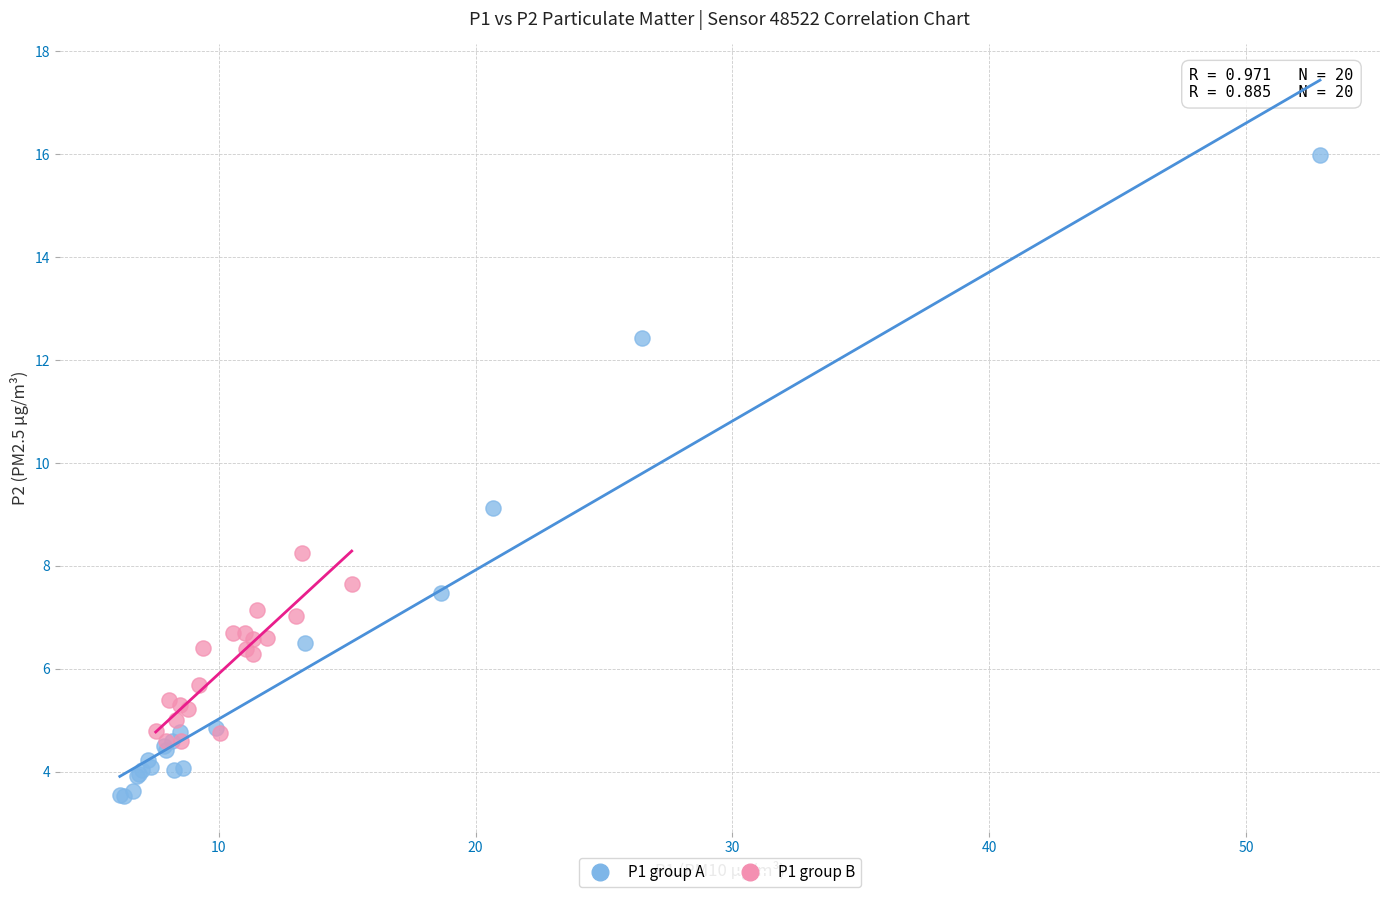

What are all the series names shown in the legend?

P1 group A, P1 group B